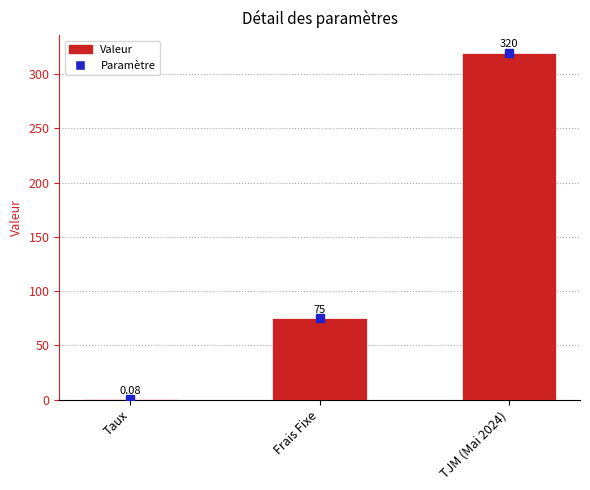

What is the sum of the values at TJM (Mai 2024) and Frais Fixe?

395.0